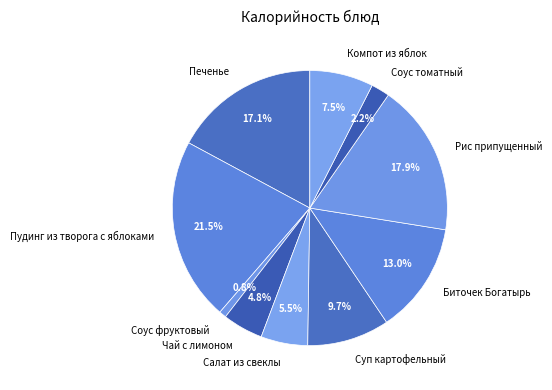

Rank the categories by value from lowest to highest.

Соус фруктовый, Соус томатный, Чай с лимоном, Салат из свеклы, Компот из яблок, Суп картофельный, Биточек Богатырь, Печенье, Рис припущенный, Пудинг из творога с яблоками